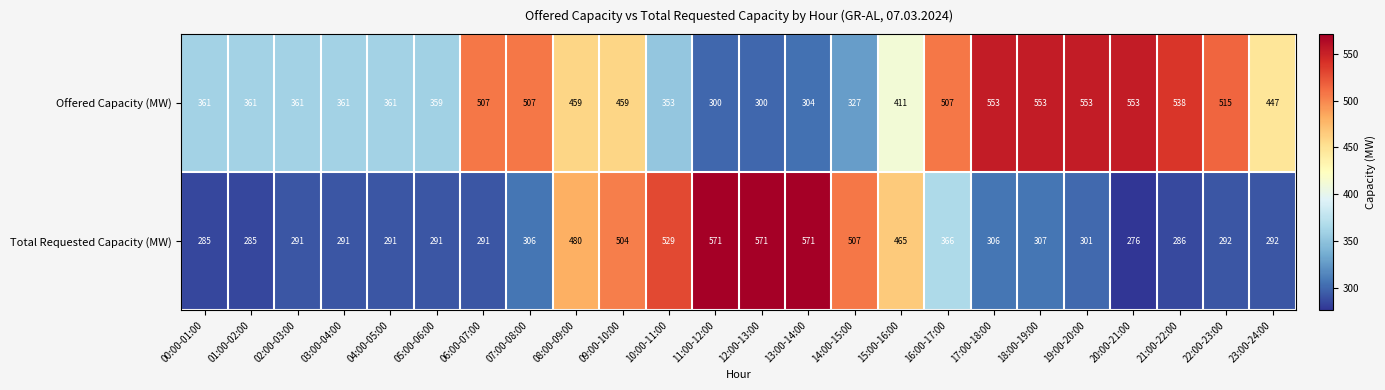

Is it true that Offered Capacity (MW) equals 167 at 04:00-05:00?

False